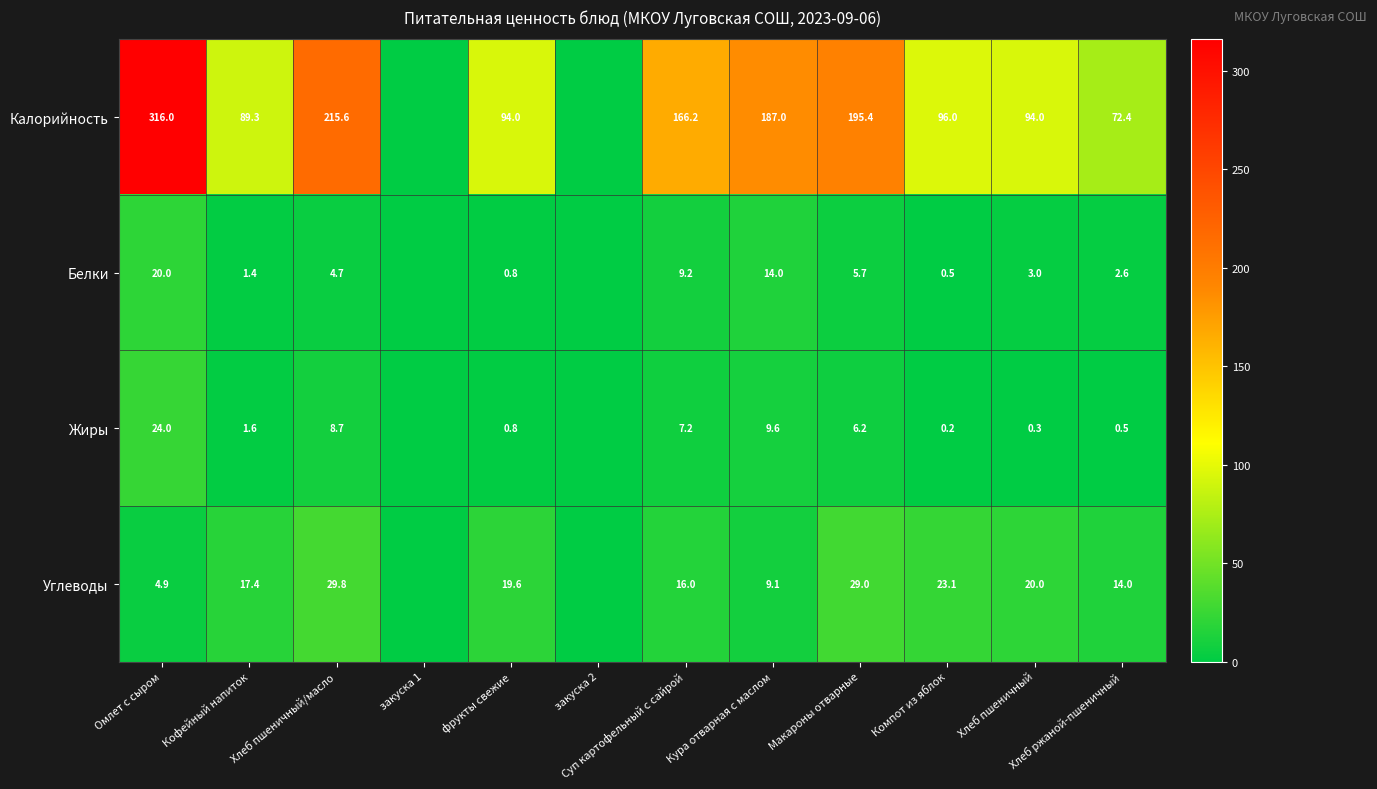

What is the spread (max minus min) of values at Хлеб пшеничный?

93.7